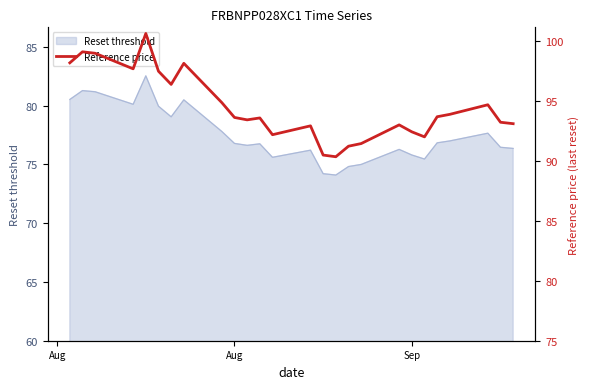

What is the maximum value for Reset threshold?

82.5